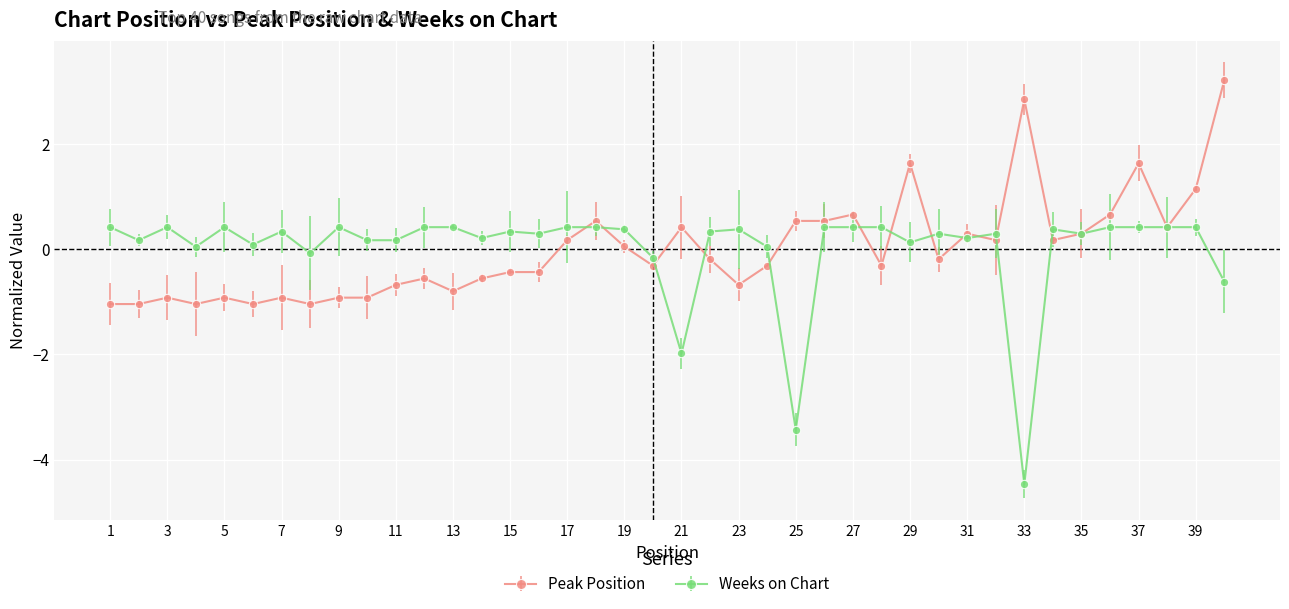

How many lines are shown in the chart?

2